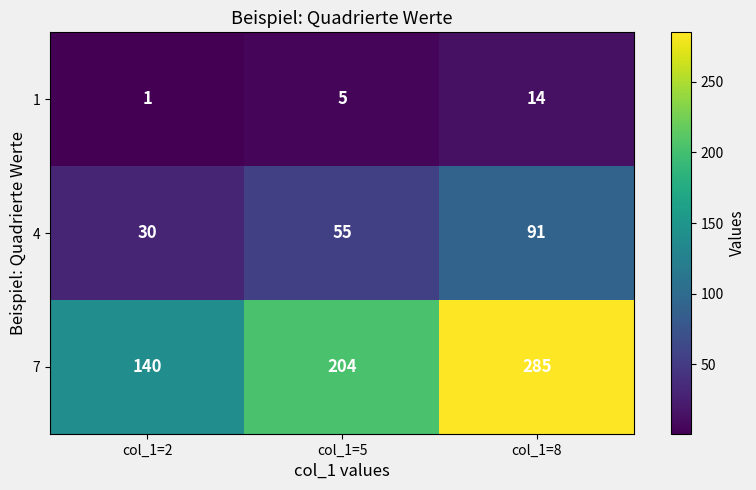

How many 4 values are between 30 and 91?

3